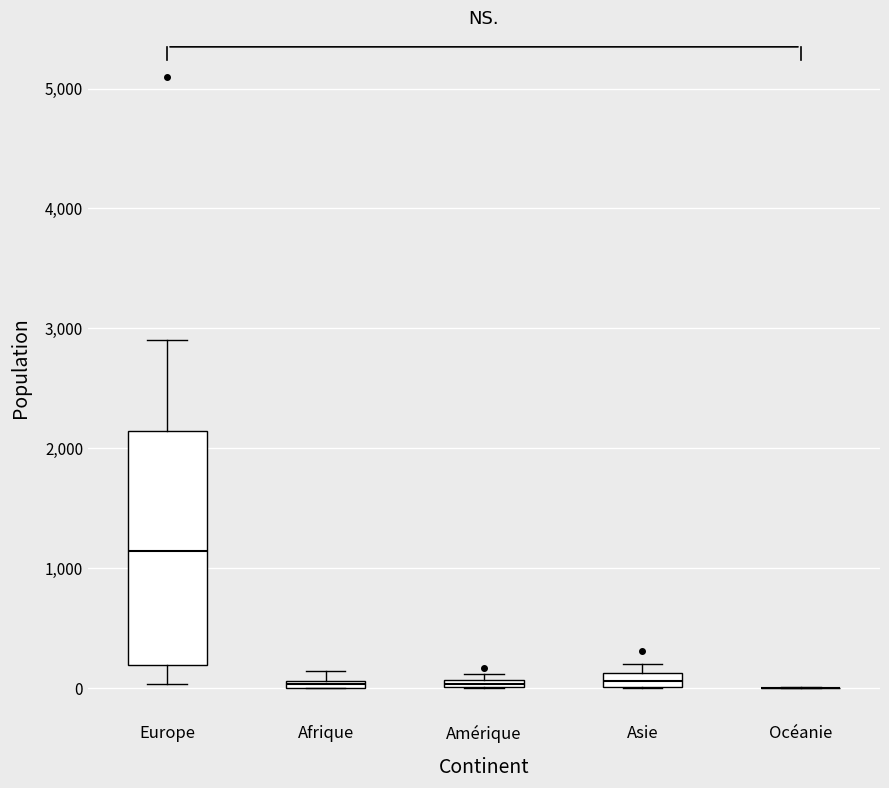

Comparing the boxes themselves (not the whiskers), which one is the tallest?

Europe